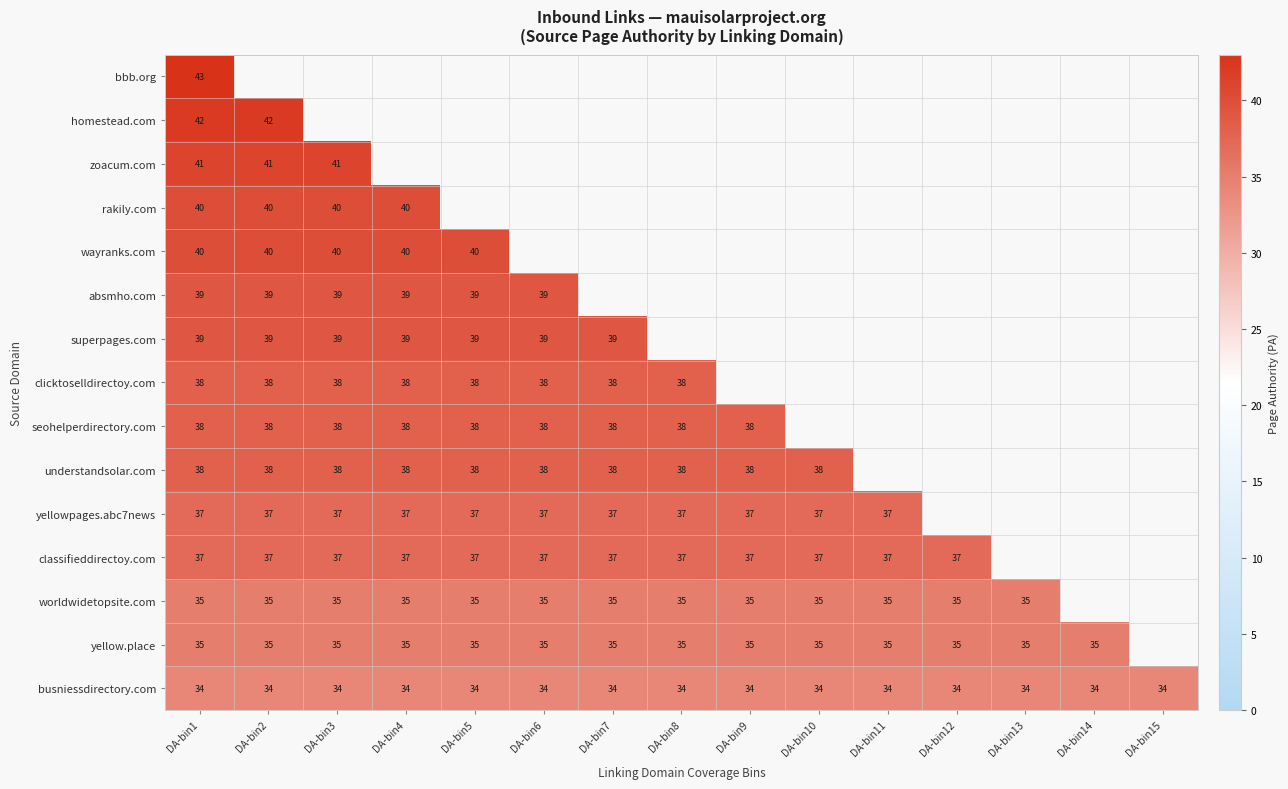

Is it true that yellowpages.abc7news equals 18 at DA-bin5?

False